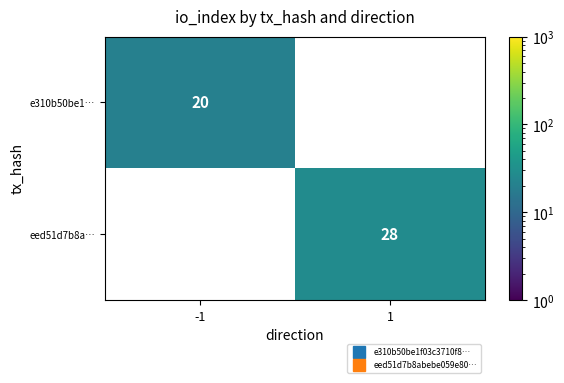

Between -1 and 1, which is larger?

1